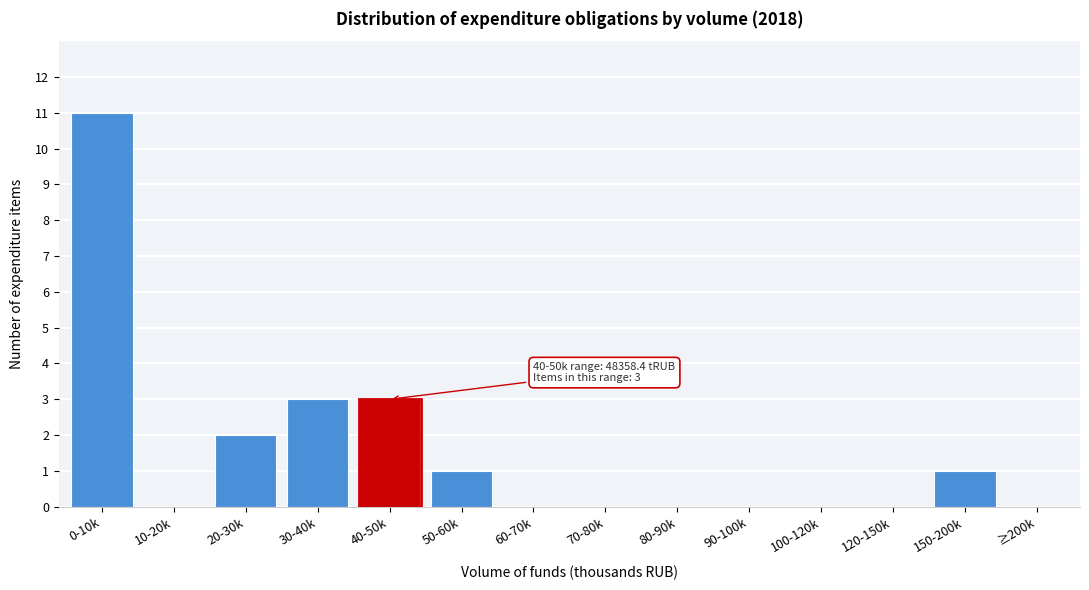

Reading left to right, list all the values displayed in this chart.

0-10k=11	10-20k=0	20-30k=2	30-40k=3	40-50k=3	50-60k=1	60-70k=0	70-80k=0	80-90k=0	90-100k=0	100-120k=0	120-150k=0	150-200k=1	≥200k=0